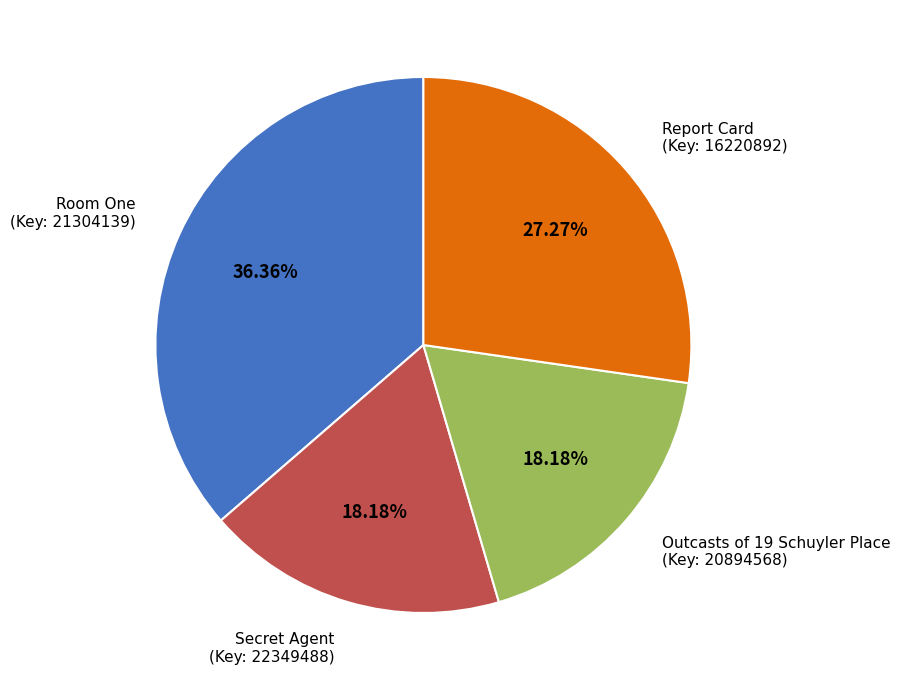

Is there any slice that represents more than half of the pie?

No